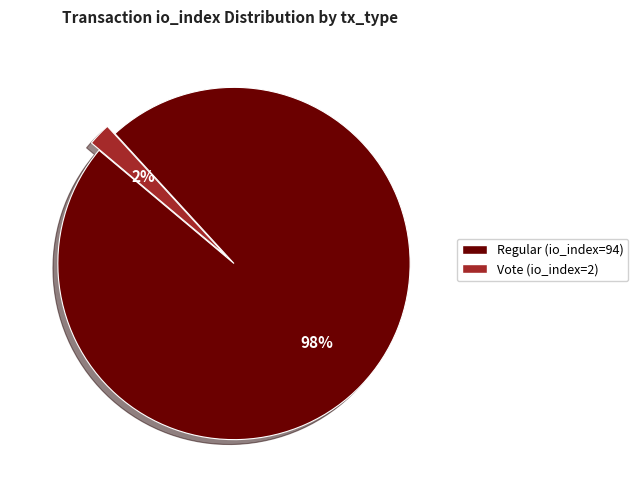

Combined, do Vote (io_index=2) and Regular (io_index=94) account for over 50%?

Yes